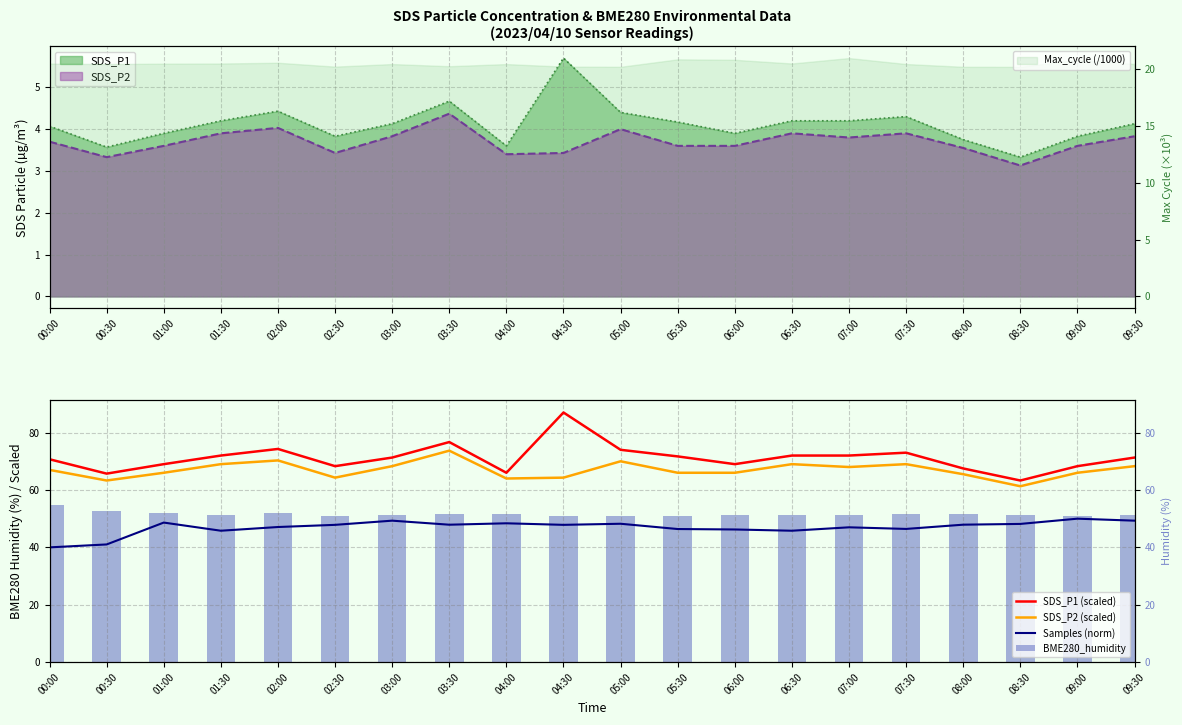

Read the BME280_humidity value at 08:00.

51.6